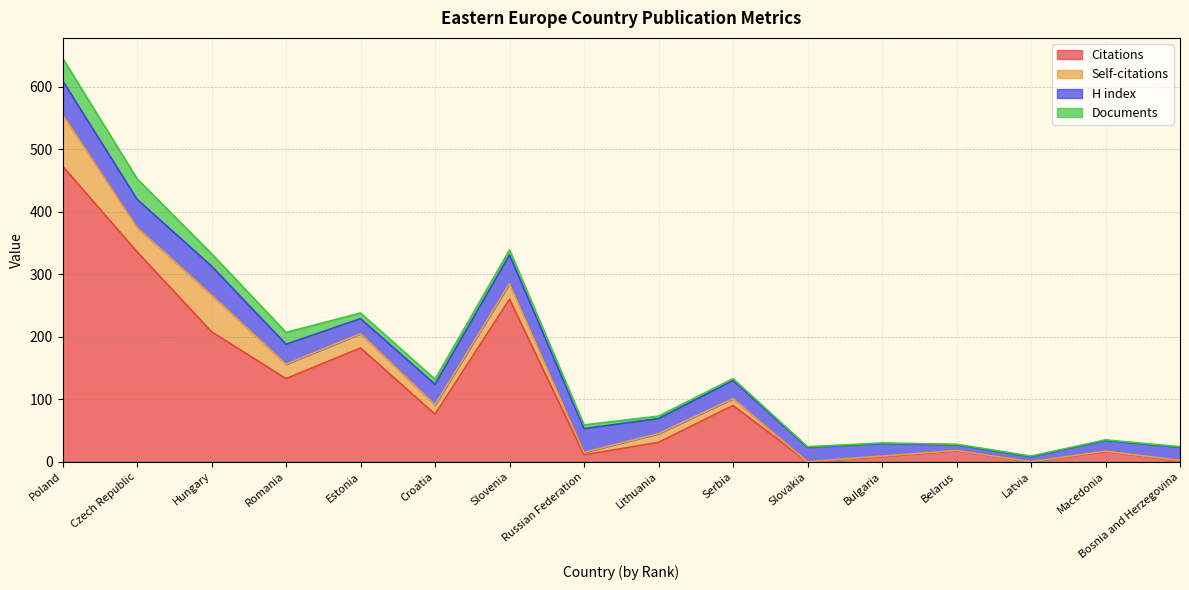

Which series has the largest range (max minus min)?

Citations